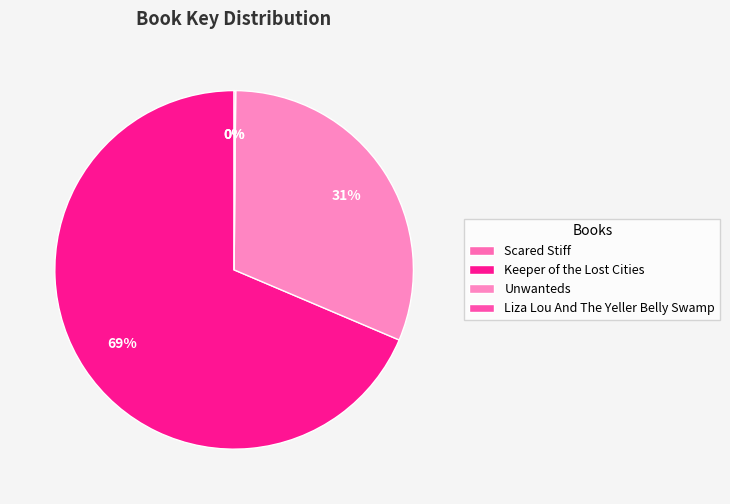

What percentage is NOT represented by Liza Lou And The Yeller Belly Swamp?

99.9%